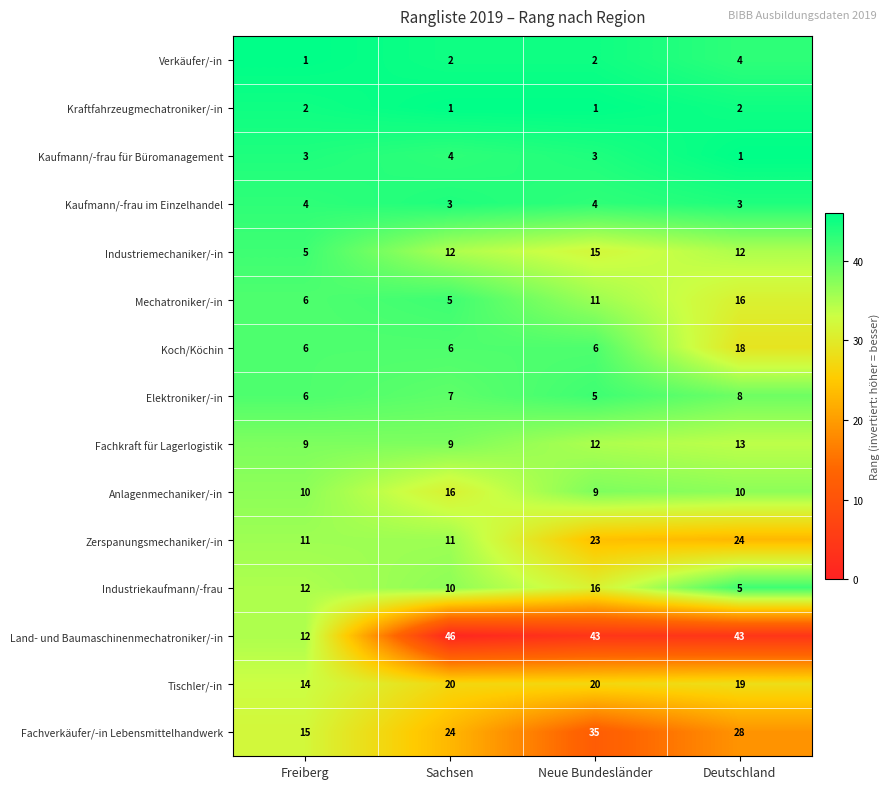

The value of Zerspanungsmechaniker/-in at Sachsen is 15. True or false?

False